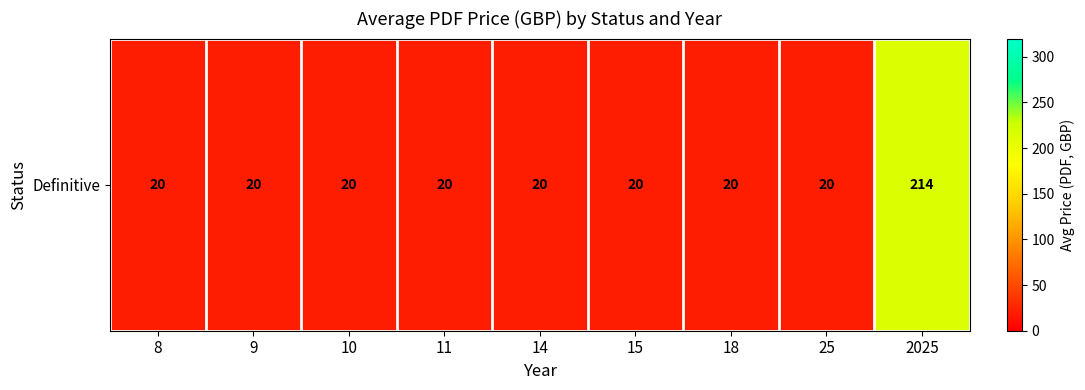

Reading left to right, list all the values displayed in this chart.

8=20.0	9=20.0	10=20.0	11=20.0	14=20.0	15=20.0	18=20.0	25=20.0	2025=214.5